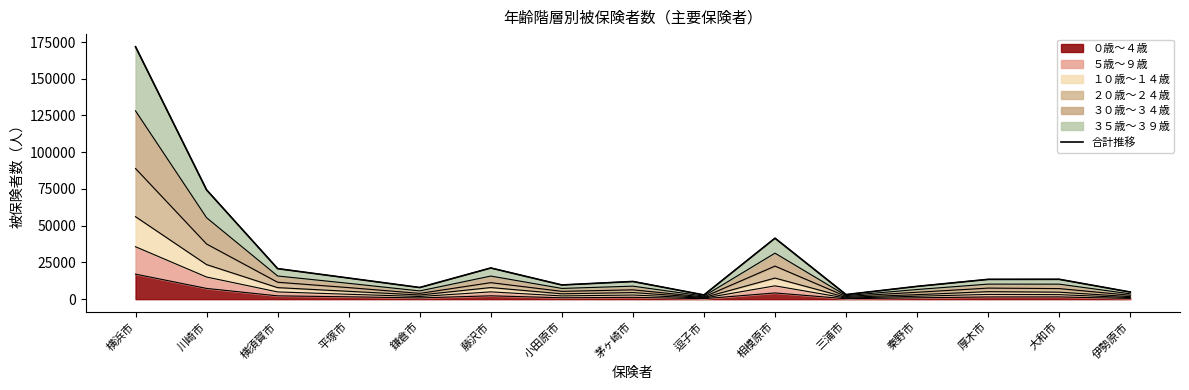

List the labels in order of value, smallest first.

逗子市, 三浦市, 伊勢原市, 鎌倉市, 秦野市, 小田原市, 茅ヶ崎市, 厚木市, 大和市, 平塚市, 横須賀市, 藤沢市, 相模原市, 川崎市, 横浜市